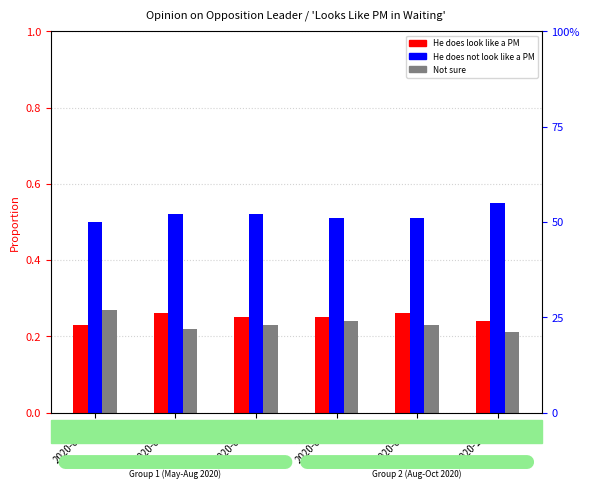

True or false: Not sure has a value of 0.2 at 2020-09-30.

True